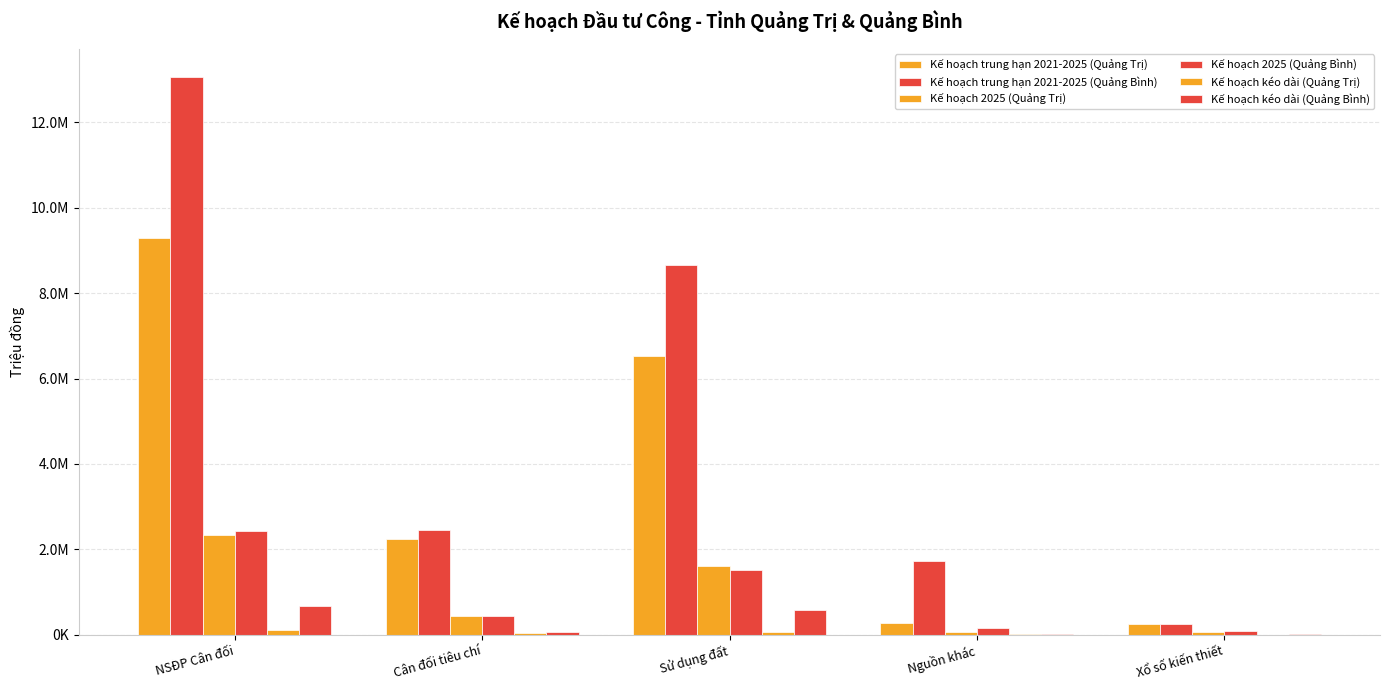

What is the average value of the Kế hoạch 2025 (Quảng Bình) series?

924573.6